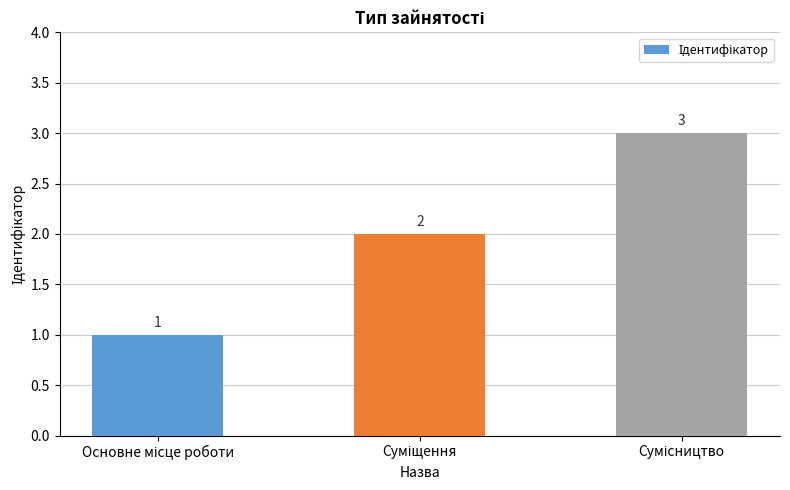

What is the sum of all values?

6